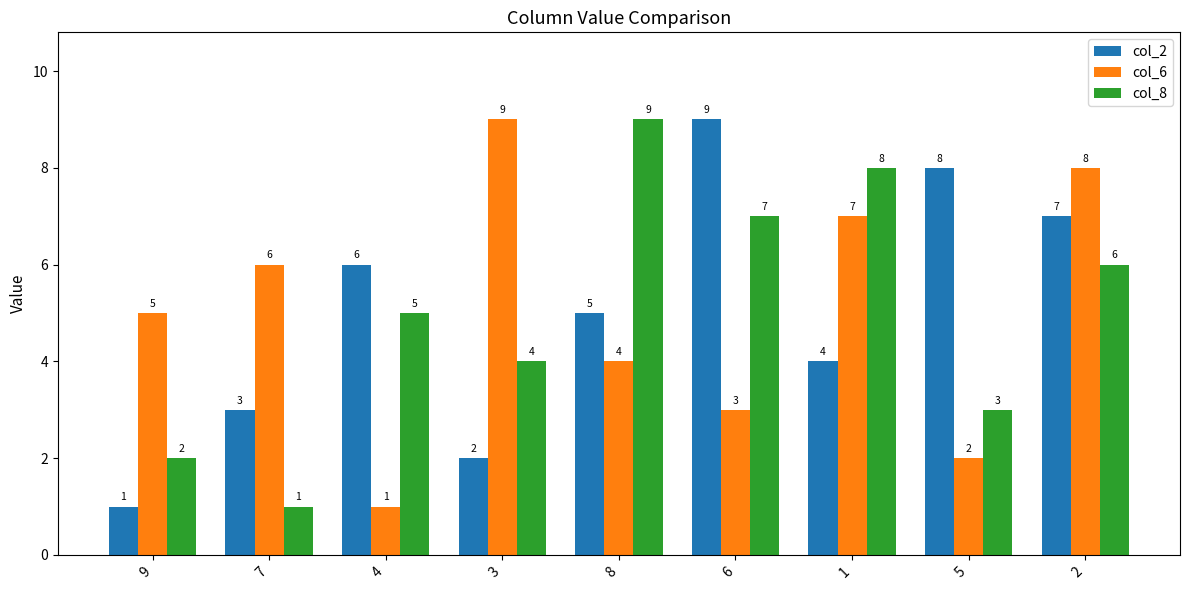

The col_8 series shows 6 at 3. True or false?

False